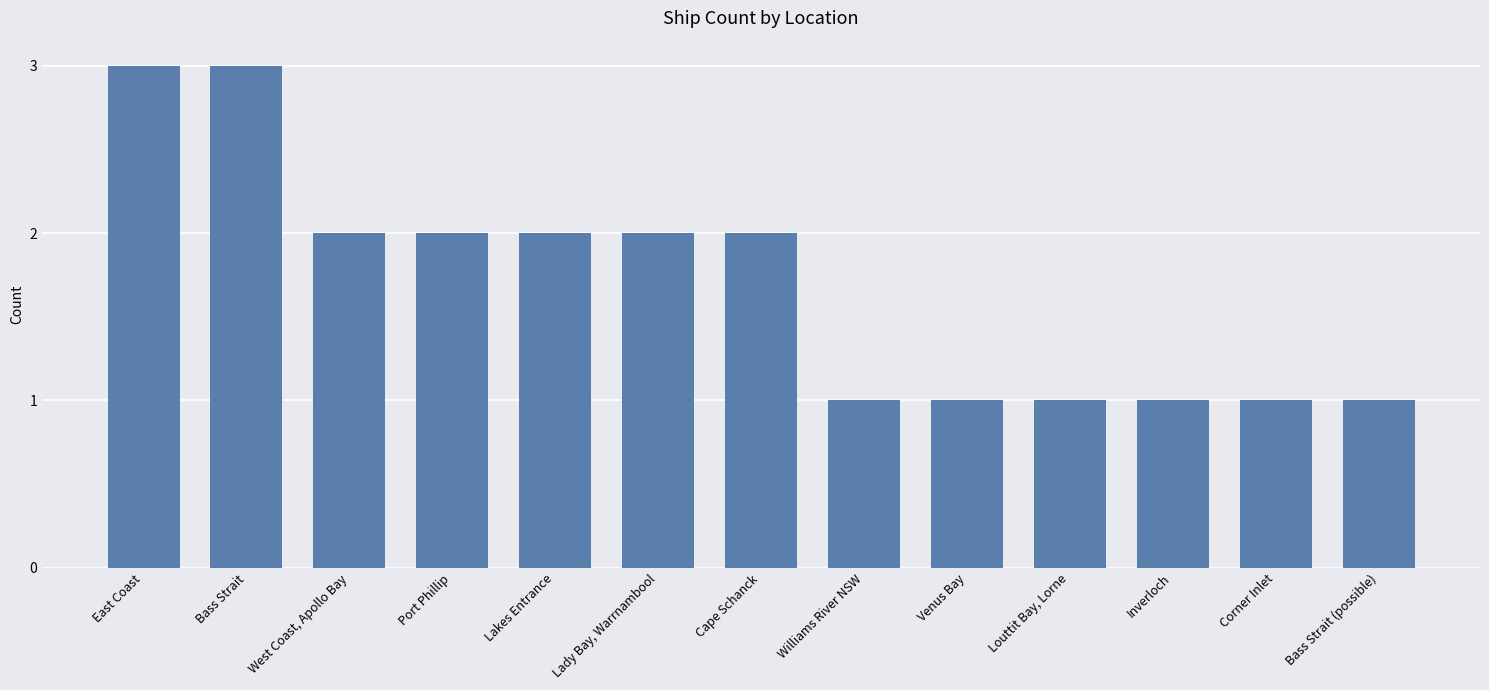

Are the bars grouped side by side (vs. stacked)?

No